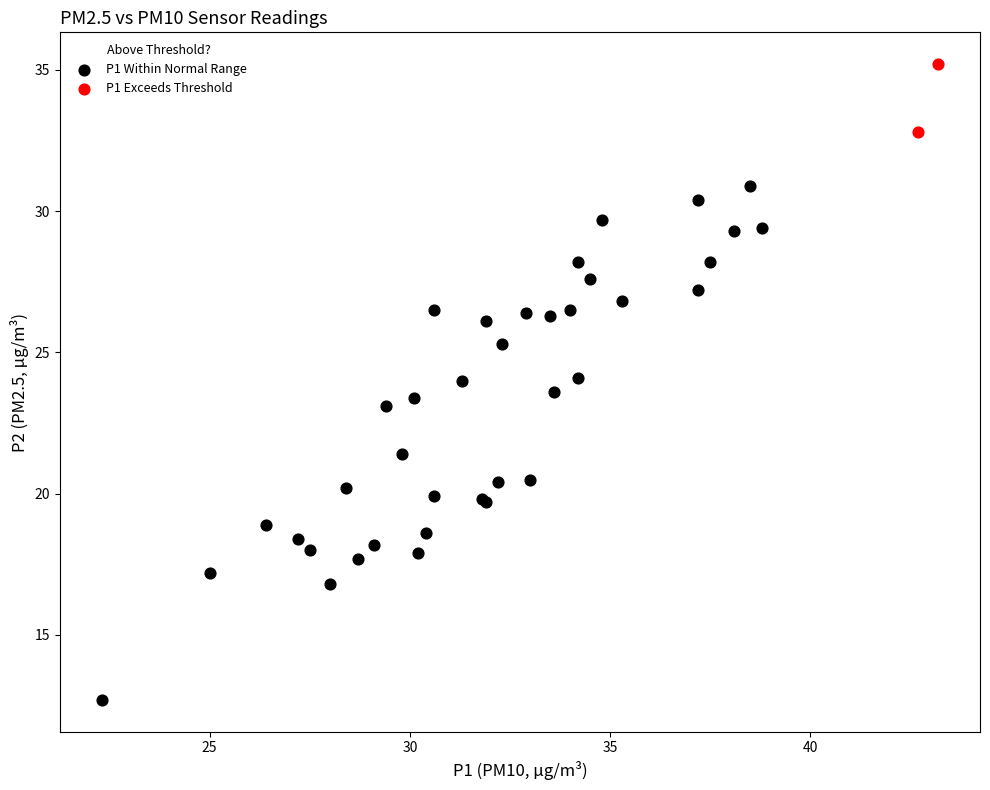

What are all the series names shown in the legend?

P1 Within Normal Range, P1 Exceeds Threshold